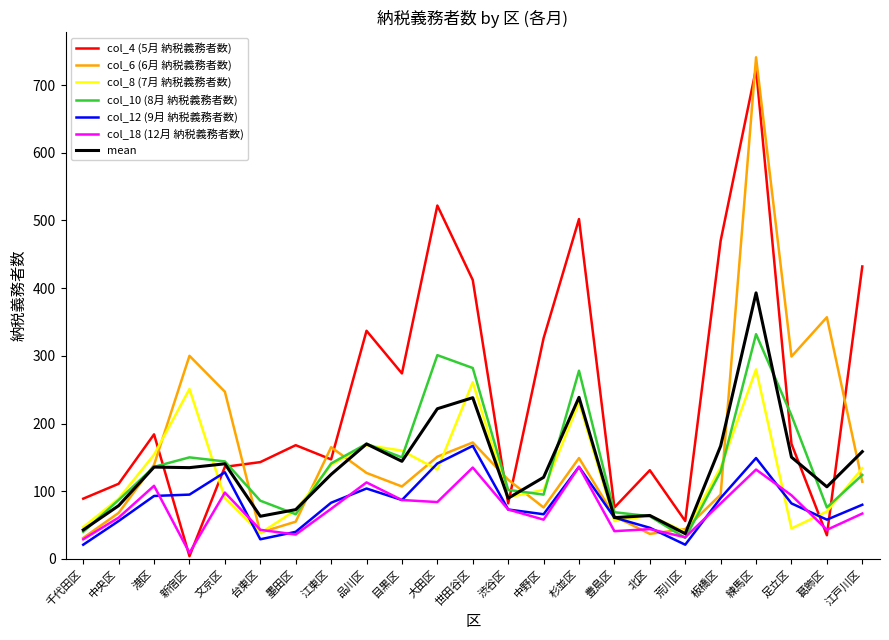

How many lines are shown in the chart?

7